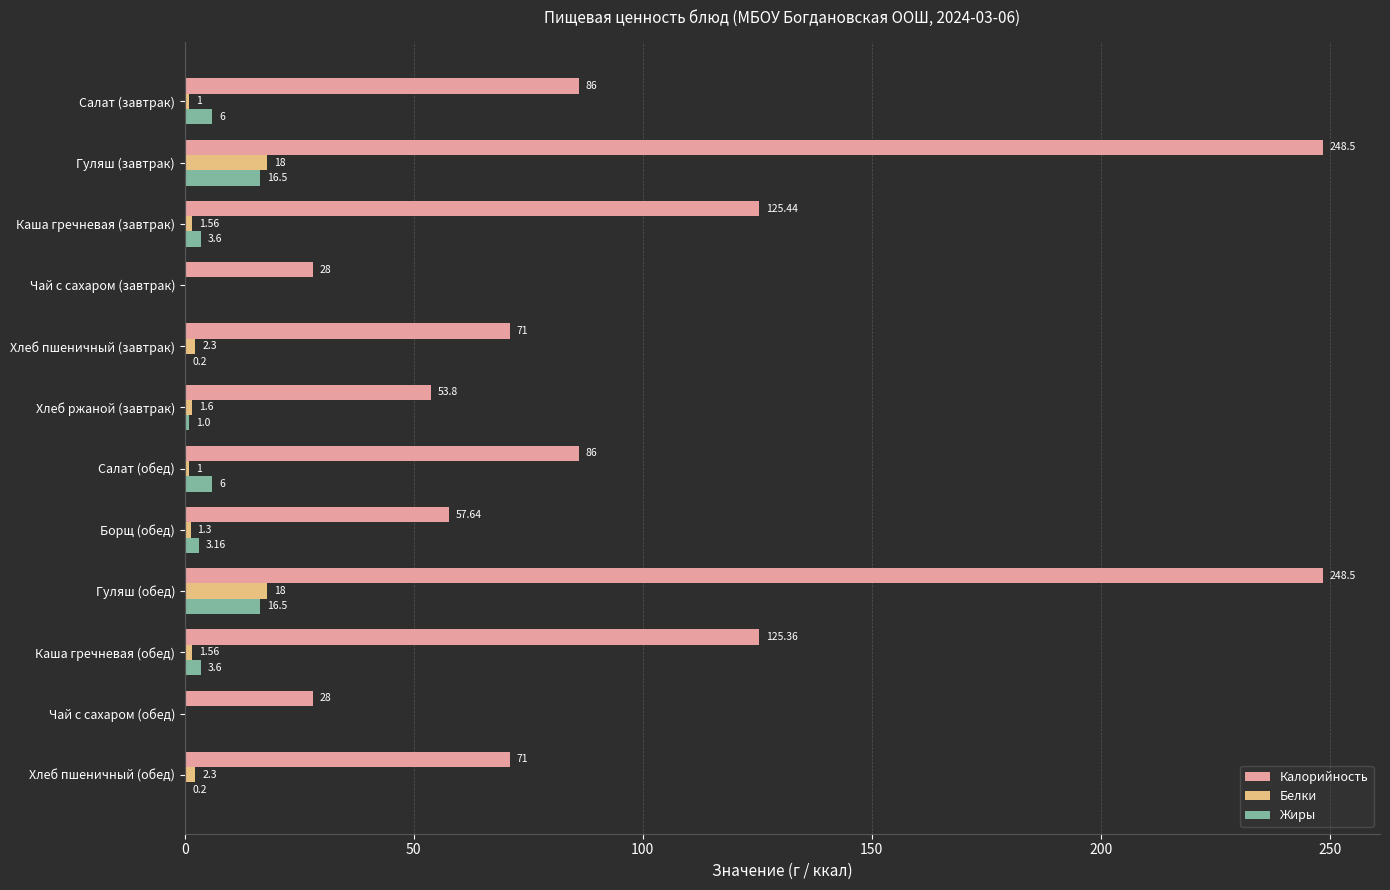

Is the value of Жиры at Чай с сахаром (завтрак) greater than the value of Калорийность at Чай с сахаром (обед)?

No